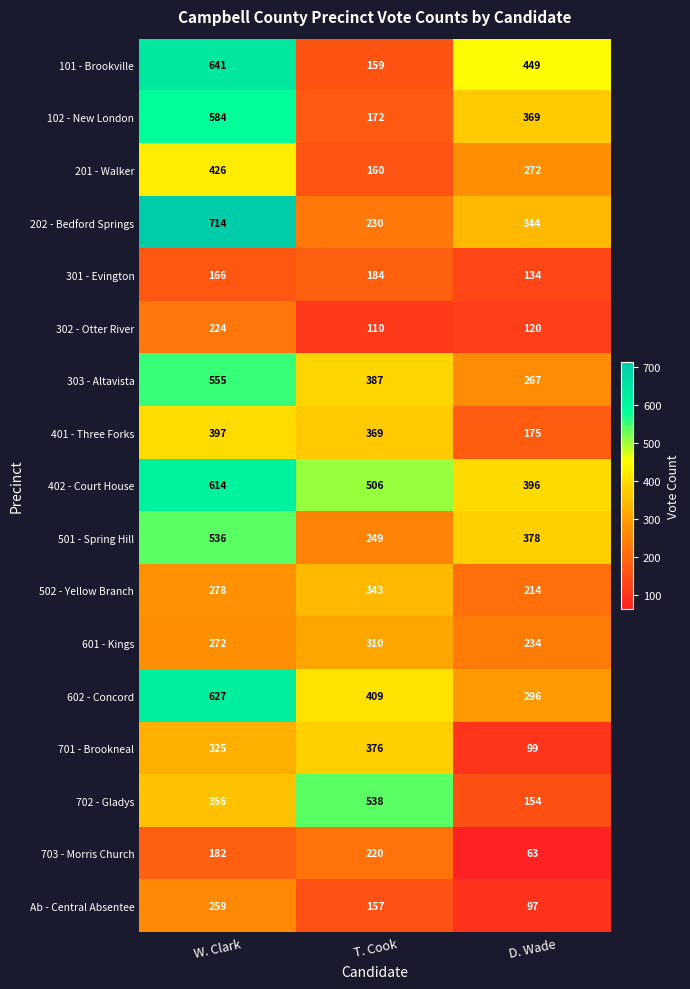

At which label is 701 - Brookneal closest to 237?

W. Clark